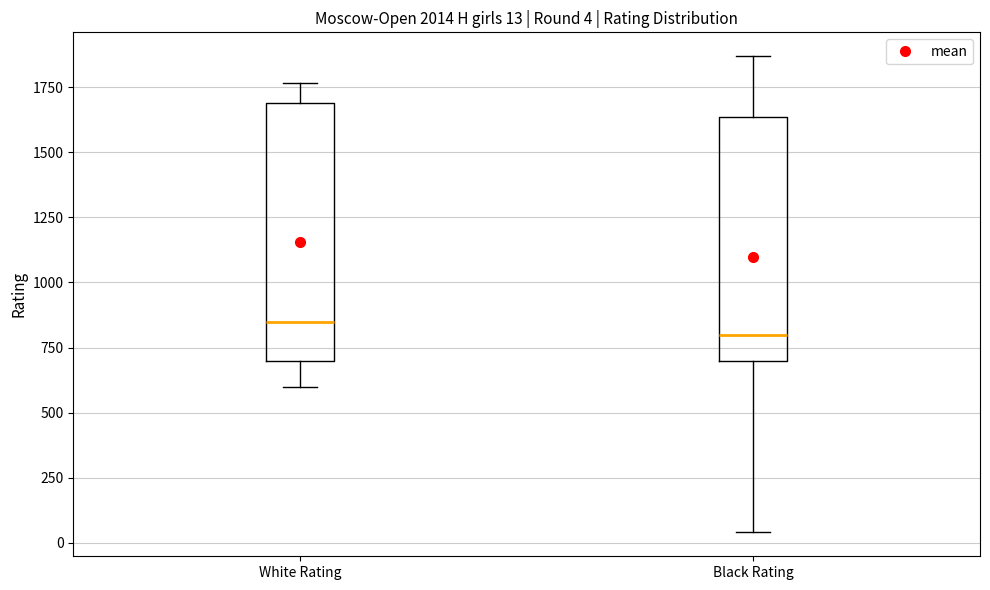

Which box has the highest median line?

White Rating